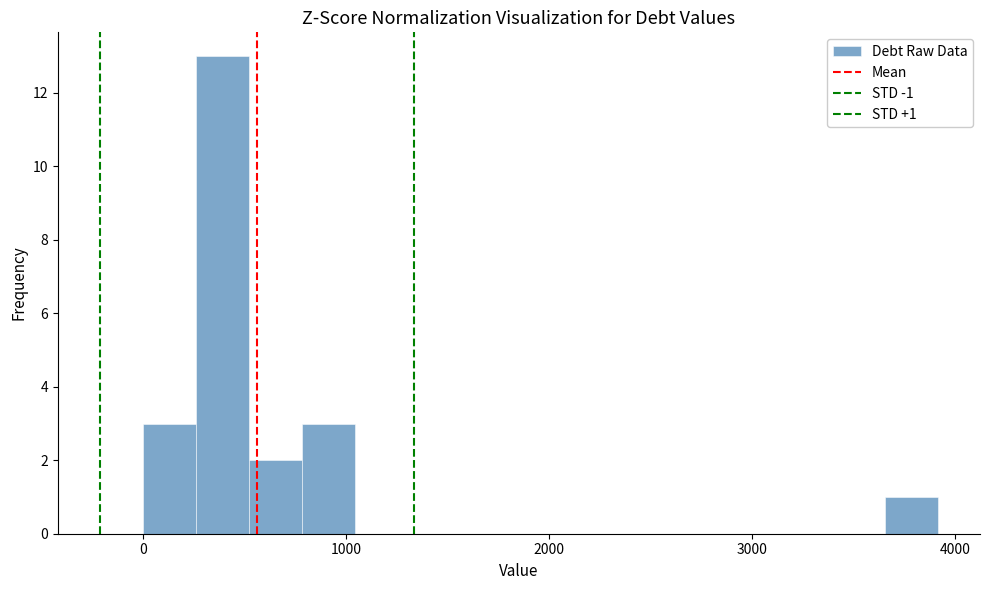

Around what value on the x-axis is the tallest bar? Give the approximate position of its centre, as read against the axis.

400